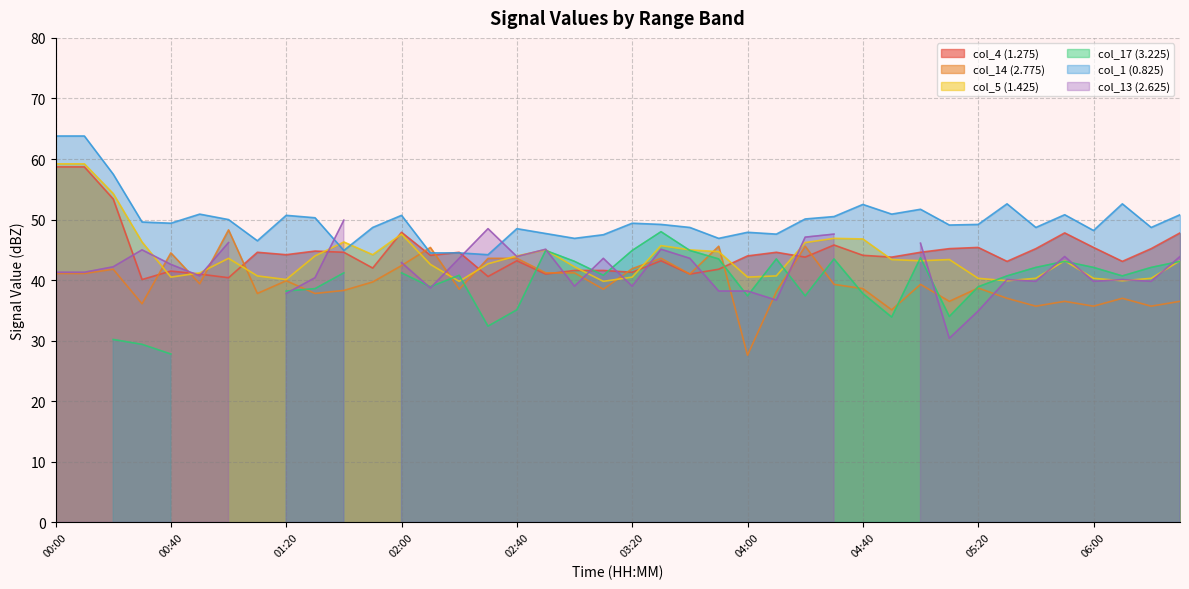

Between 04:00 and 03:10, which is larger?

04:00